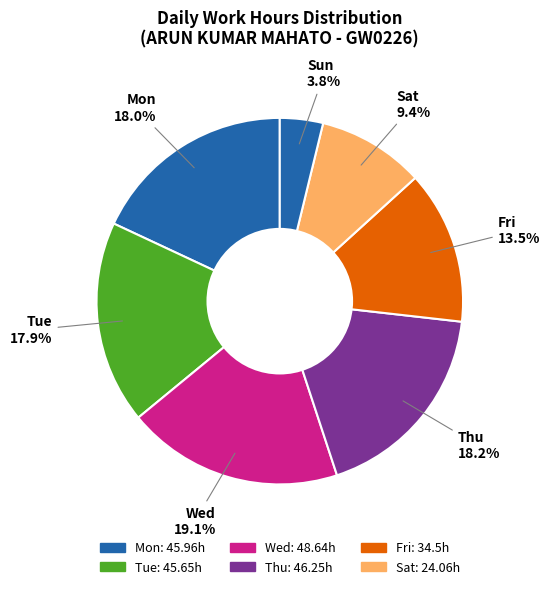

Count the number of slices in the pie.

7